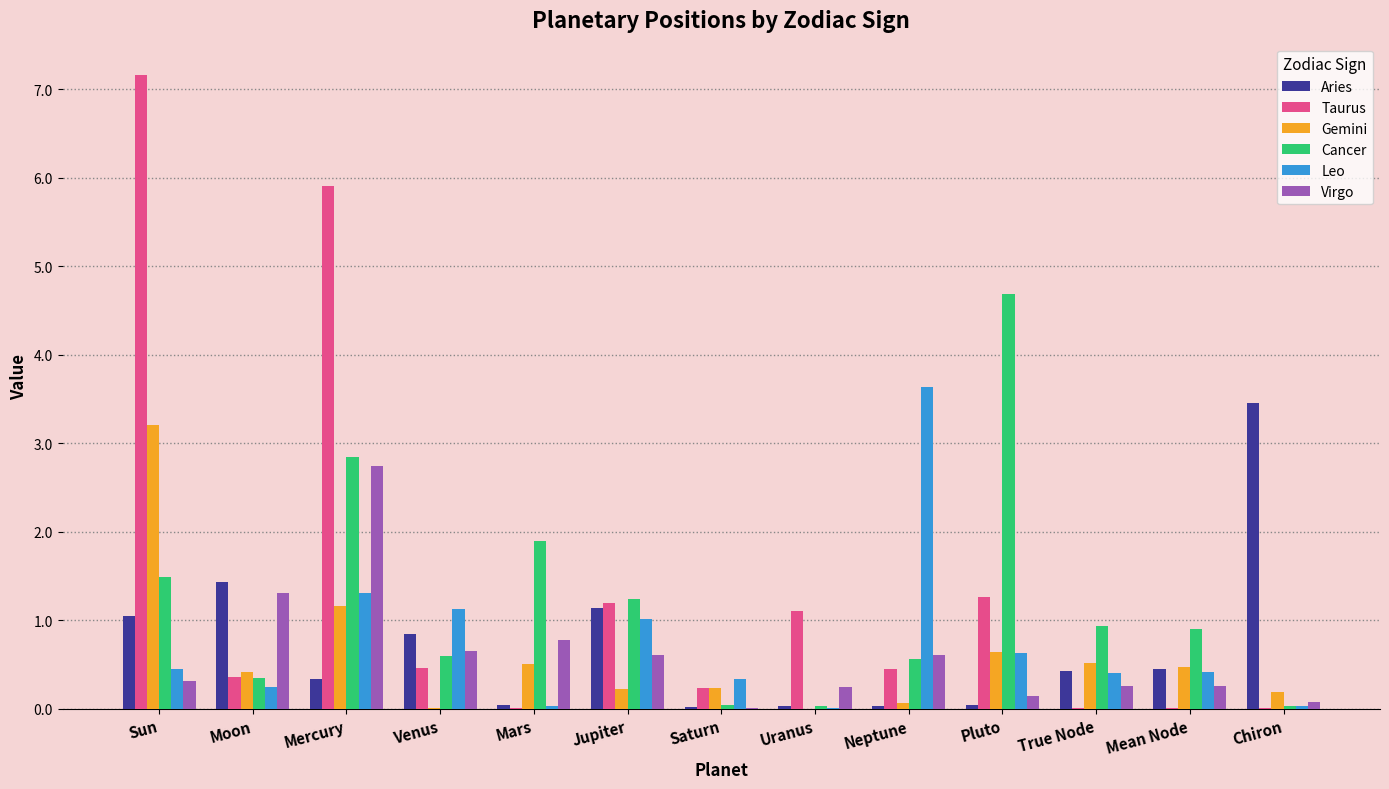

Where is Cancer nearest to the value 2?

Mars